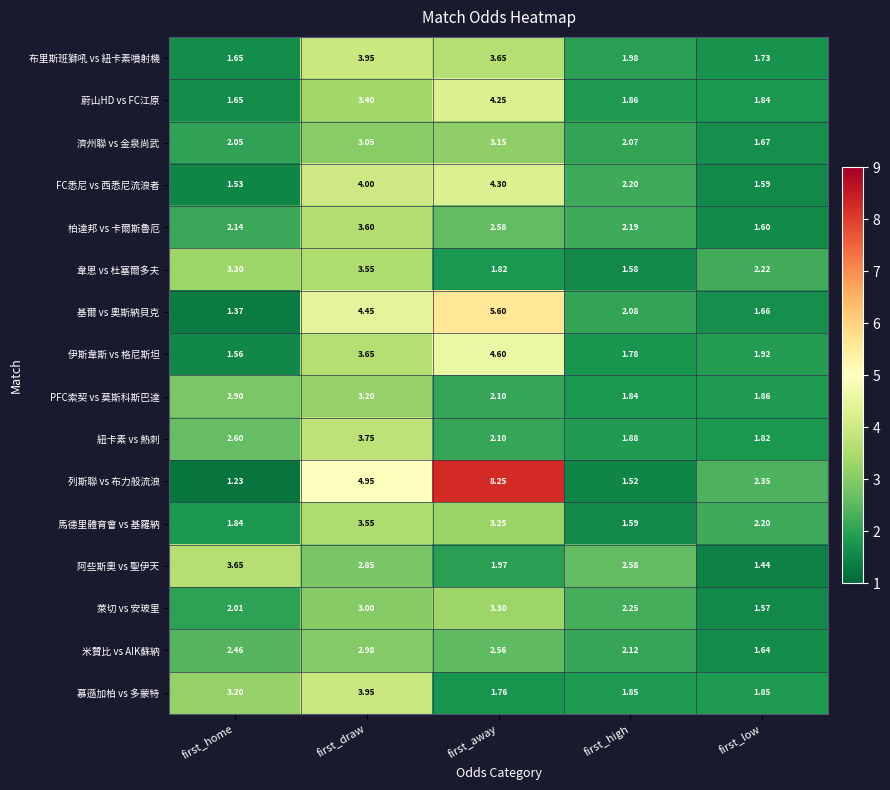

Which series has the largest total across all categories?

列斯聯 vs 布力般流浪